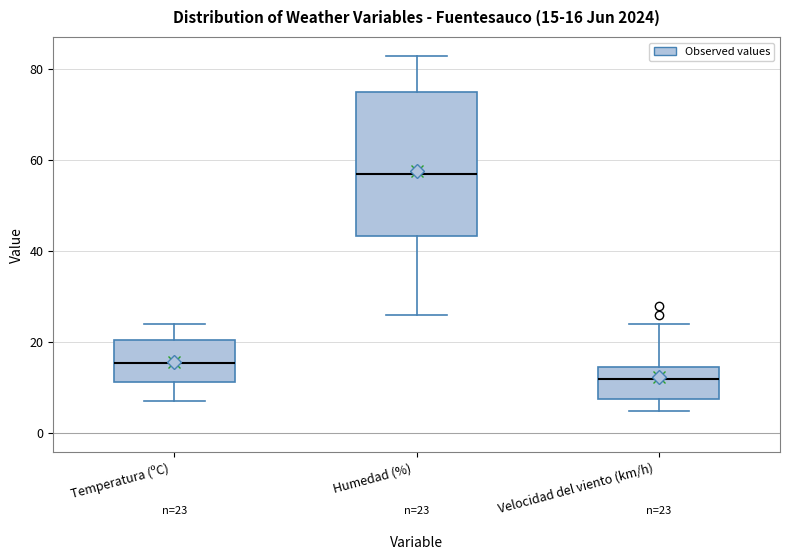

Comparing the boxes themselves (not the whiskers), which one is the tallest?

Humedad (%)